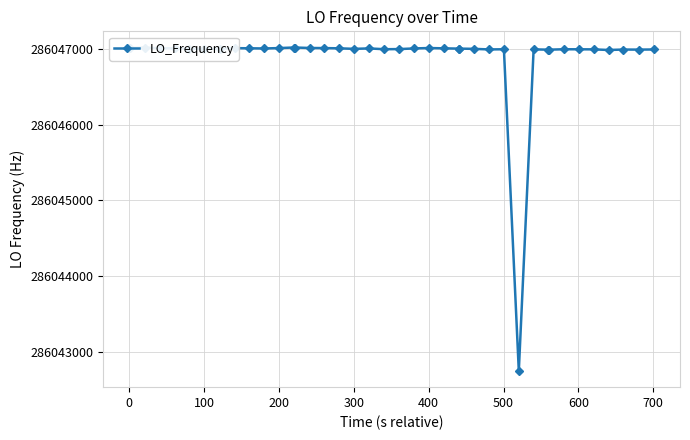

What is the difference between the maximum and minimum values?

4266.2